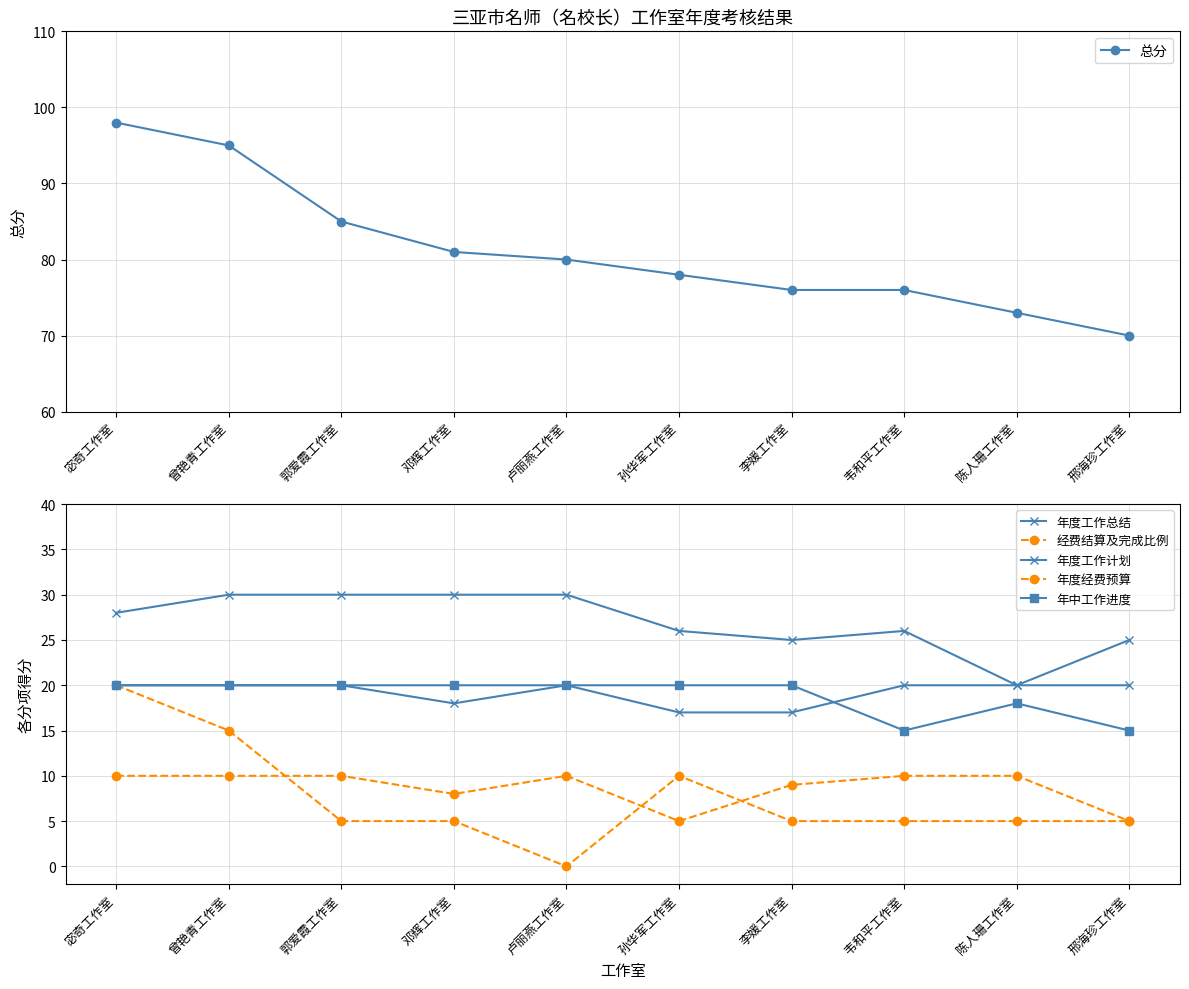

True or false: 年度工作总结 and 年度经费预算 intersect in this chart.

False